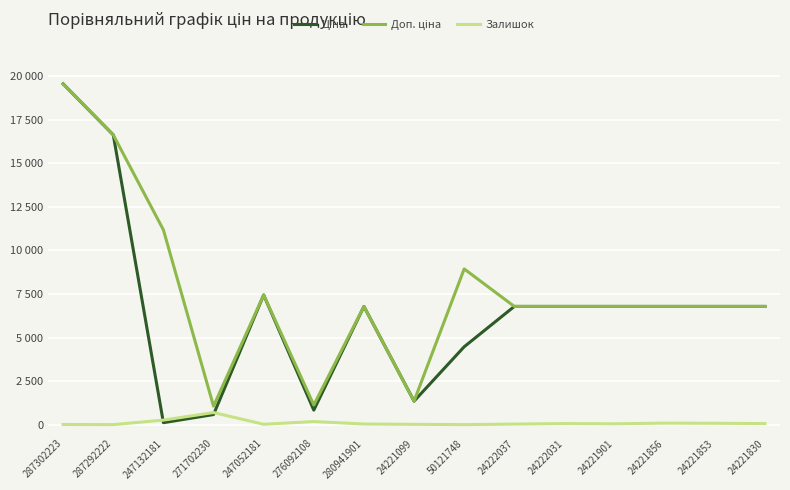

At 24221099, list the series in order from largest to smallest.

Доп. ціна, Ціна, Залишок